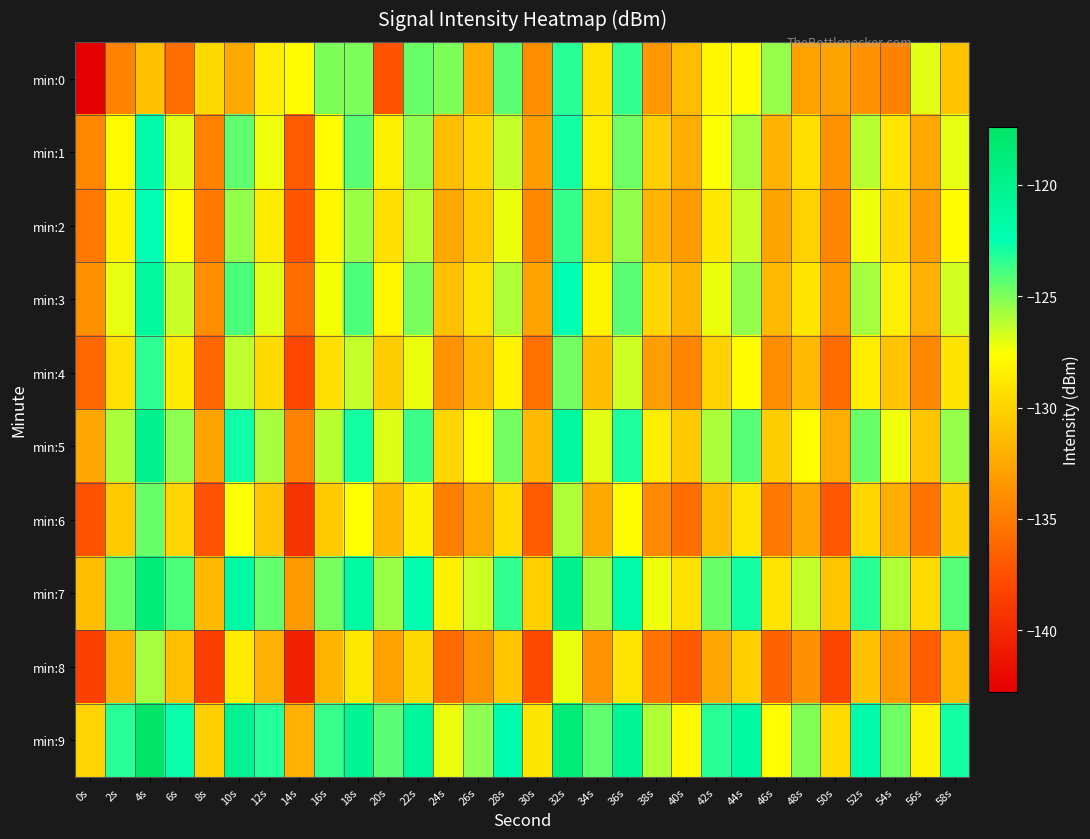

What is the difference between the highest and lowest values at 32s?

8.5